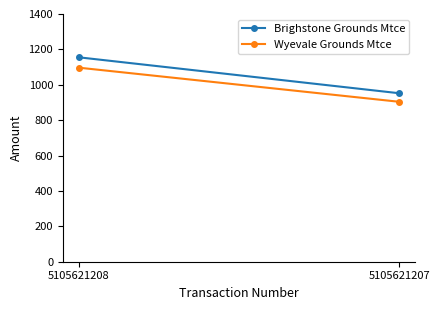

What is the value of the Wyevale Grounds Mtce point at the 2nd from the left?

904.0